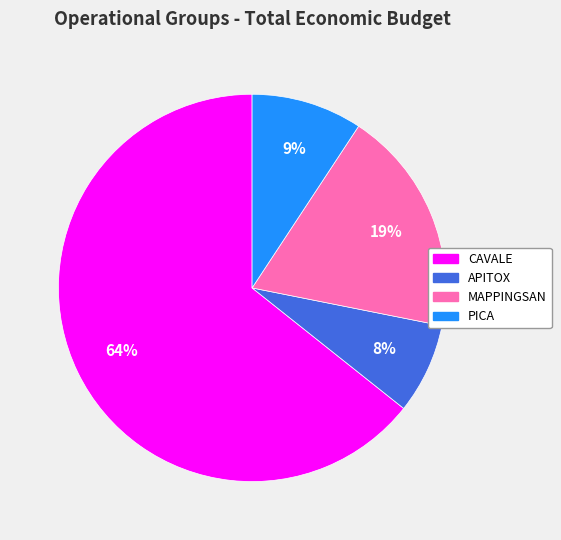

To the nearest percent, what is the combined percentage of PICA and APITOX?

17%